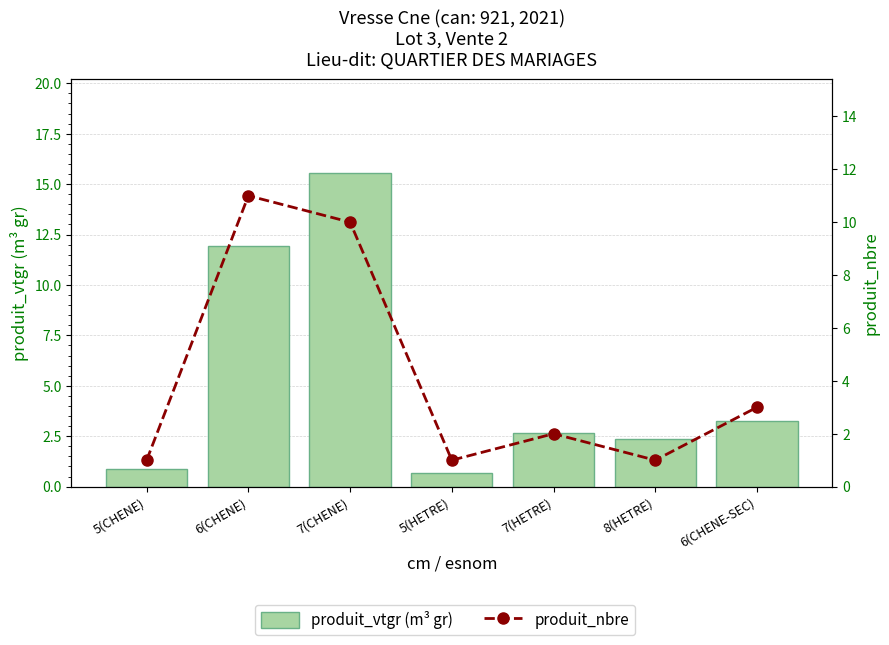

What is the smallest value displayed?

0.7